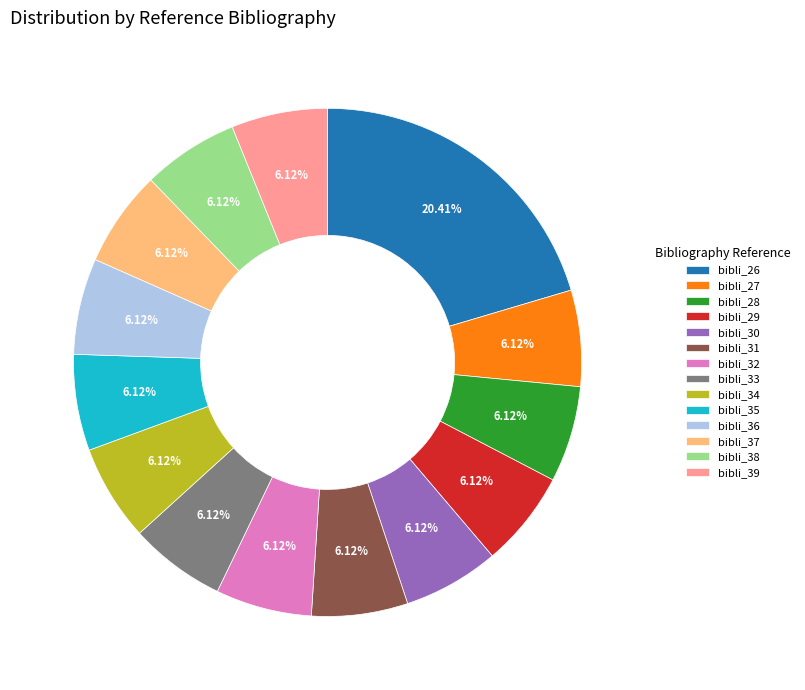

Does any single category account for the majority?

No